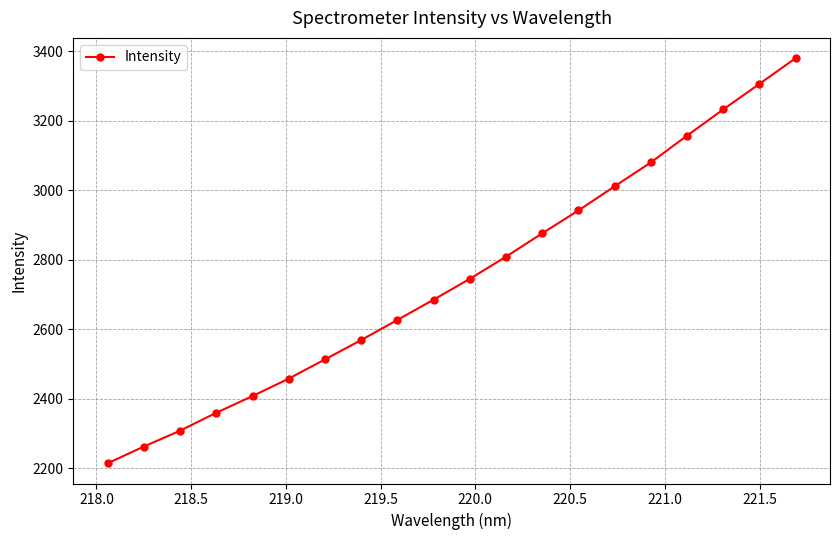

Is this an area chart (filled region under the line)?

No